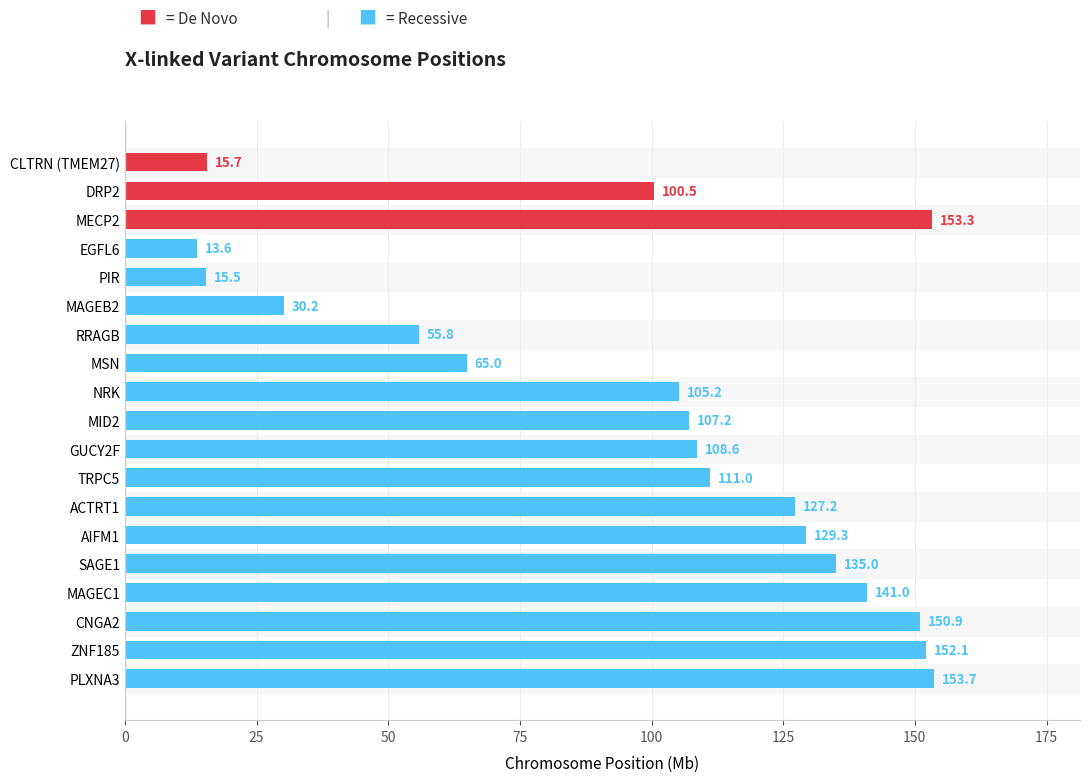

At which category does the chart reach its minimum across all series?

EGFL6